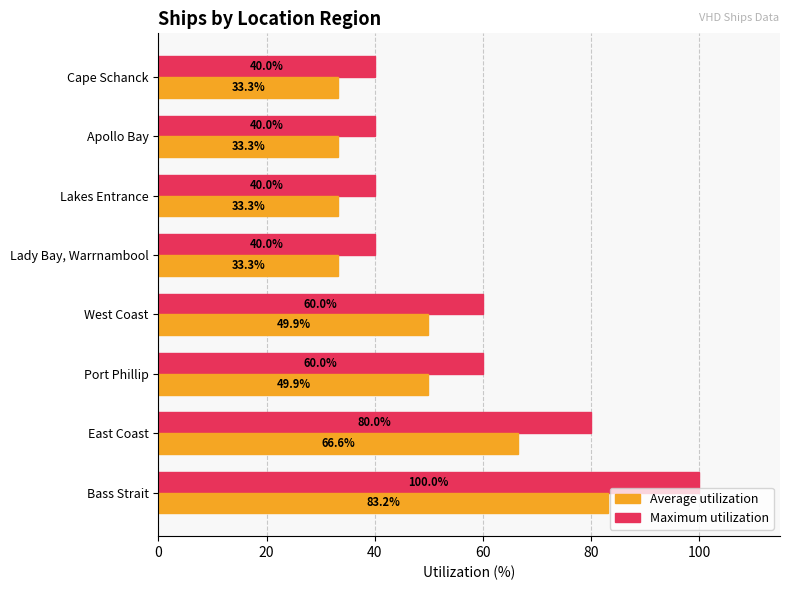

The Maximum utilization series shows 16.6 at Lady Bay, Warrnambool. True or false?

False